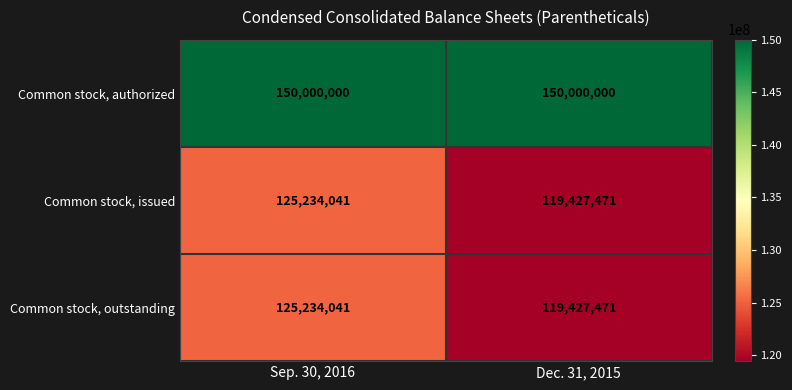

What is the minimum value shown in the chart?

119427471